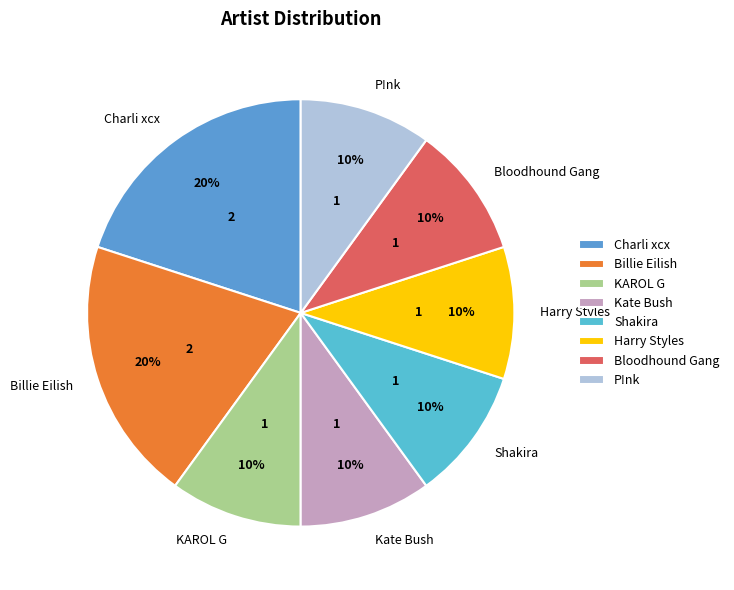

To the nearest percent, what percentage of the pie is Harry Styles?

10%